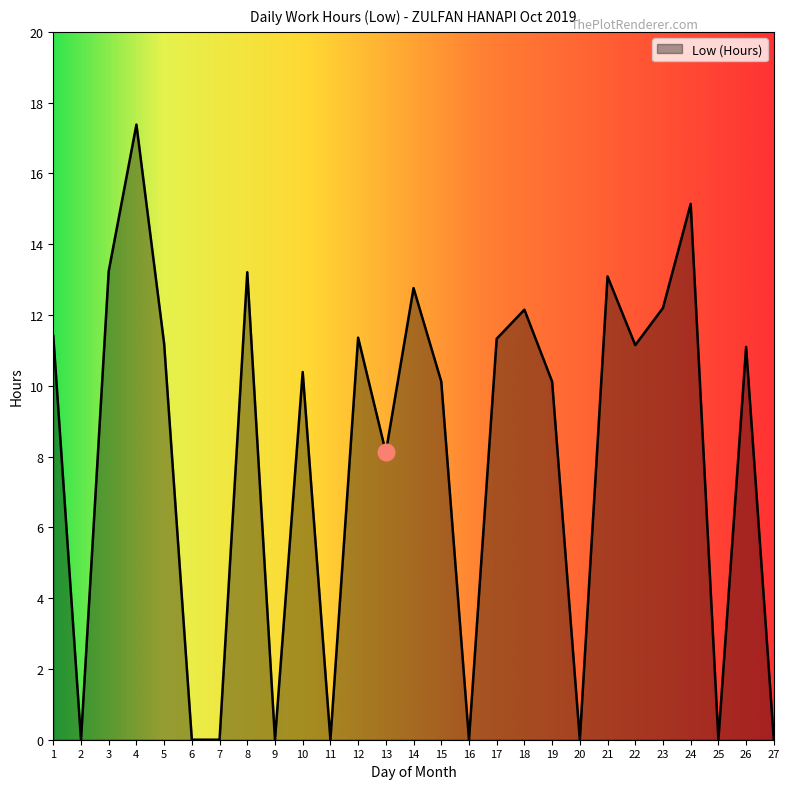

True or false: there are more than 0 points higher than both neighbors.

True